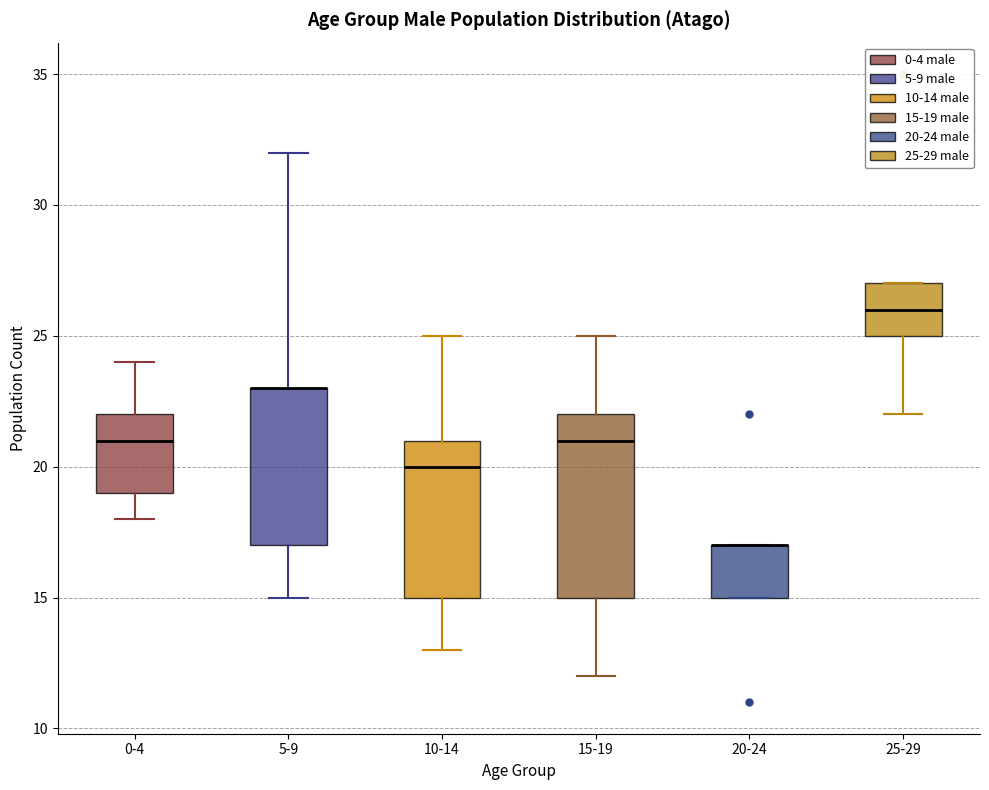

Reading left to right, transcribe this box plot: for each box, give where its median line is, the range the box spans, and where its two whiskers end, as read against the y-axis. The values are not printed on the chart, so give them approximately, as read against the axis.

0-4: median 21, box 19 to 22, whiskers 18 to 24
5-9: median 23 (drawn on the box's upper edge), box 17 to 23, whiskers 15 to 32
10-14: median 20, box 15 to 21, whiskers 13 to 25
15-19: median 21, box 15 to 22, whiskers 12 to 25
20-24: median 17 (drawn on the box's upper edge), box 15 to 17, whiskers 15 to 17
25-29: median 26, box 25 to 27, whiskers 22 to 27